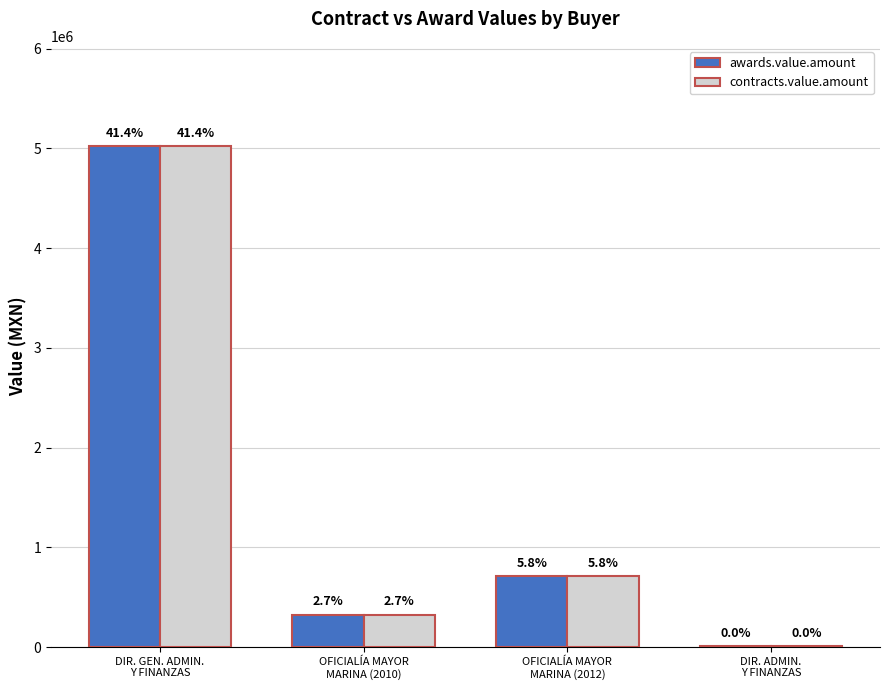

List the labels in order of awards.value.amount value, smallest first.

DIR. ADMIN.
Y FINANZAS, OFICIALÍA MAYOR
MARINA (2010), OFICIALÍA MAYOR
MARINA (2012), DIR. GEN. ADMIN.
Y FINANZAS